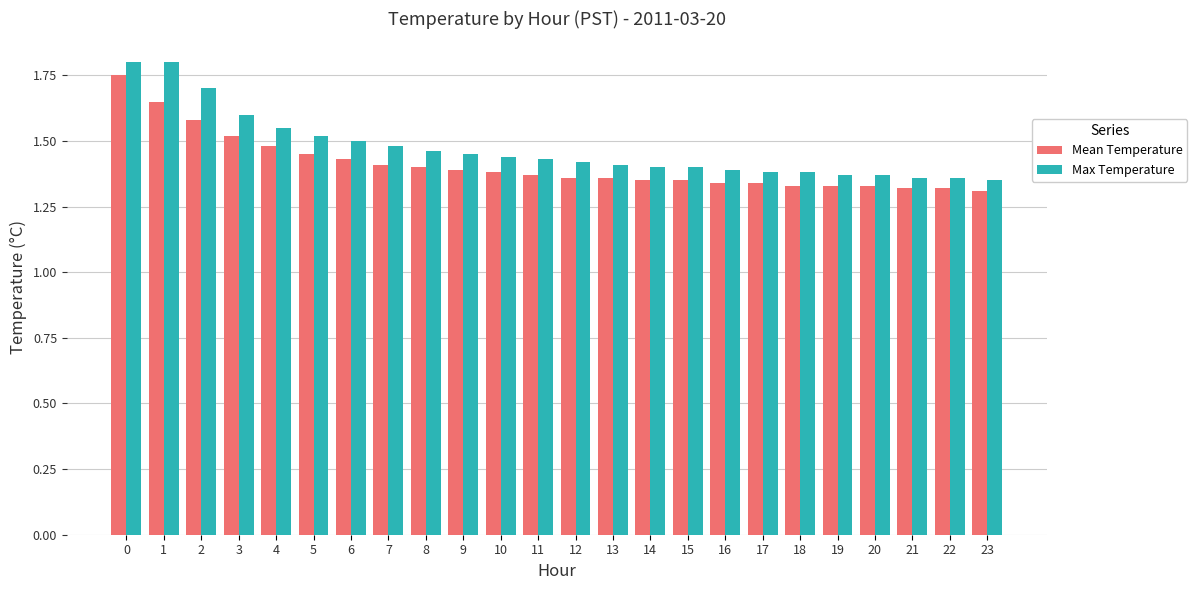

List the series in order of their overall mean, highest first.

Max Temperature, Mean Temperature